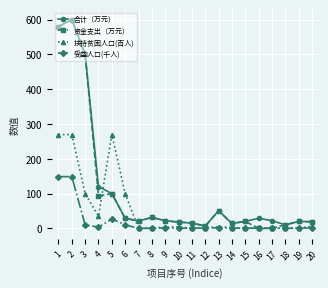

Which series has the largest range (max minus min)?

资金支出（万元）